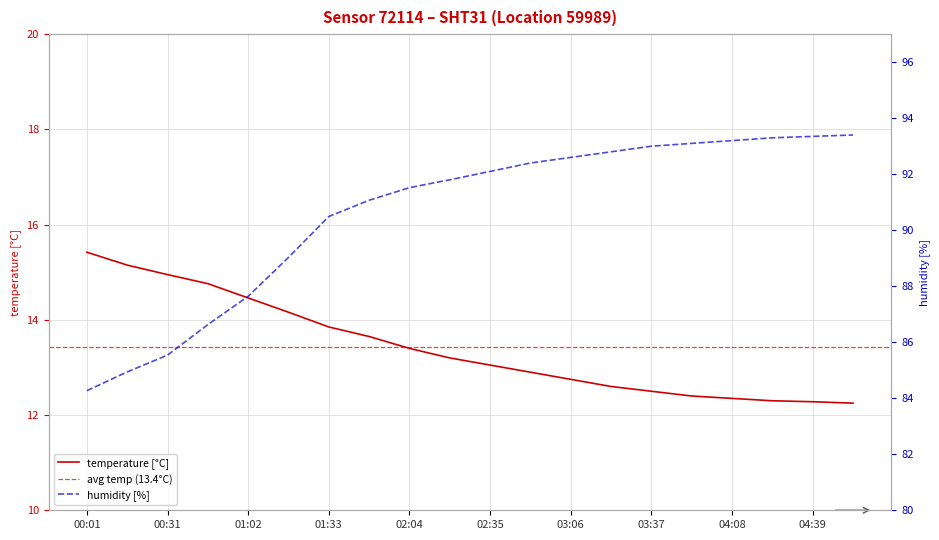

True or false: humidity and temperature cross at least once.

False